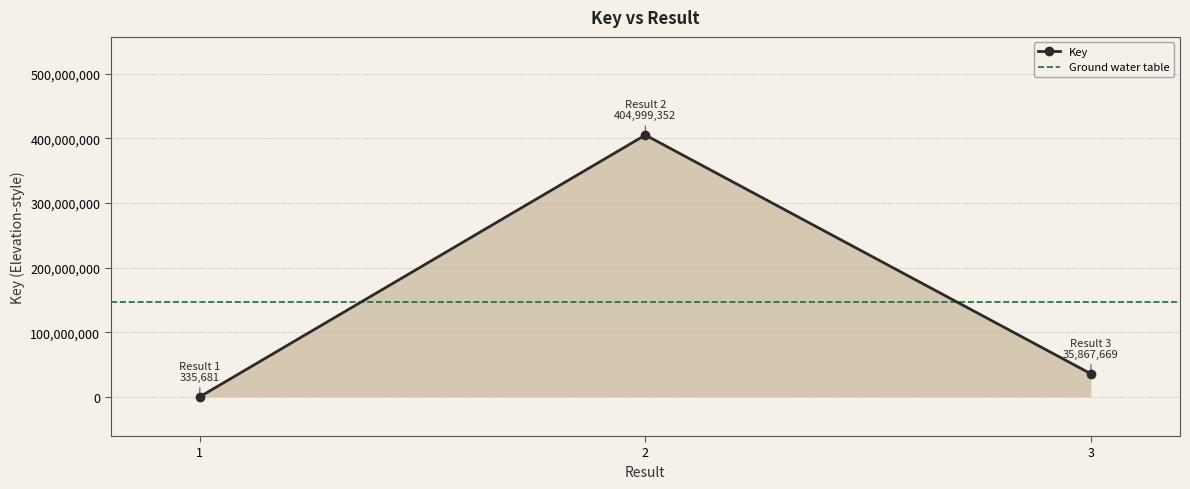

Between 2 and 3, which is larger?

2